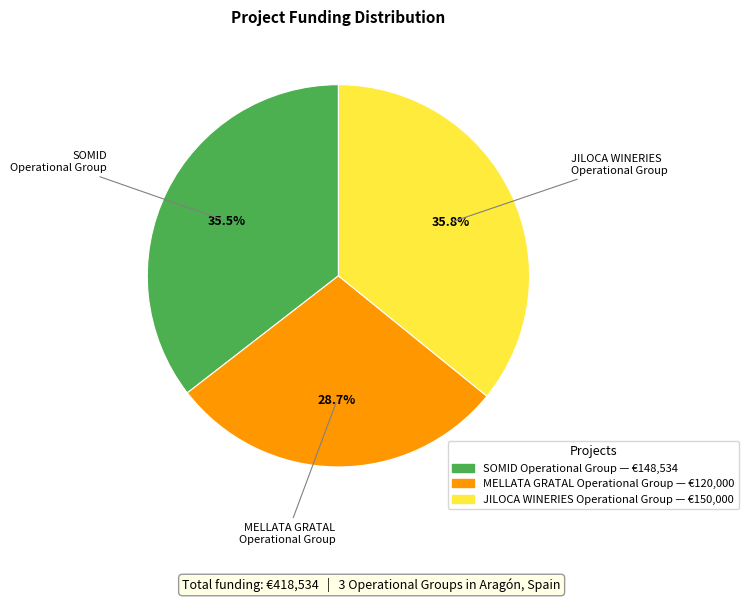

Is there any slice that represents more than half of the pie?

No